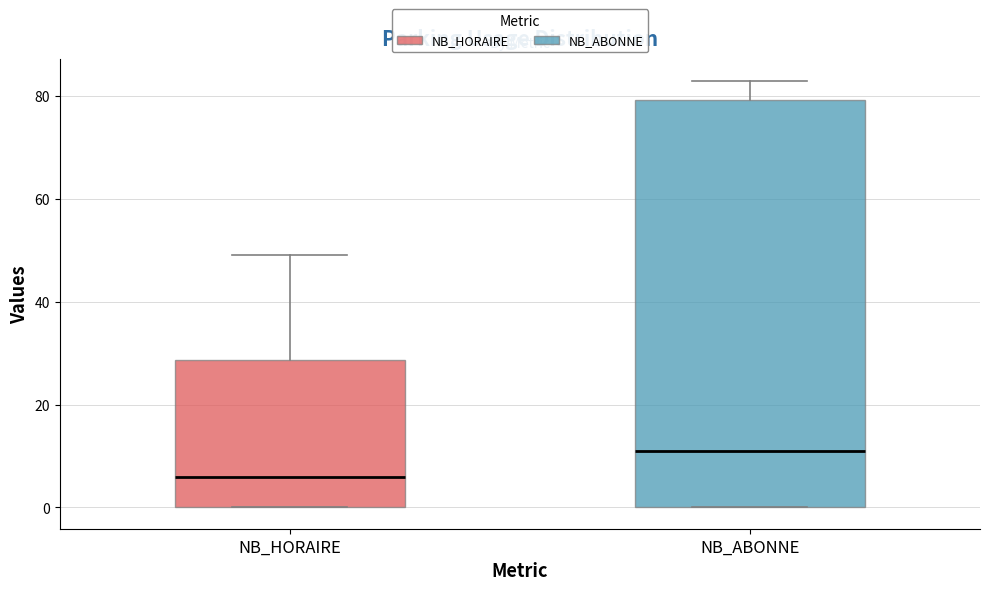

Which box has the highest median line?

NB_ABONNE